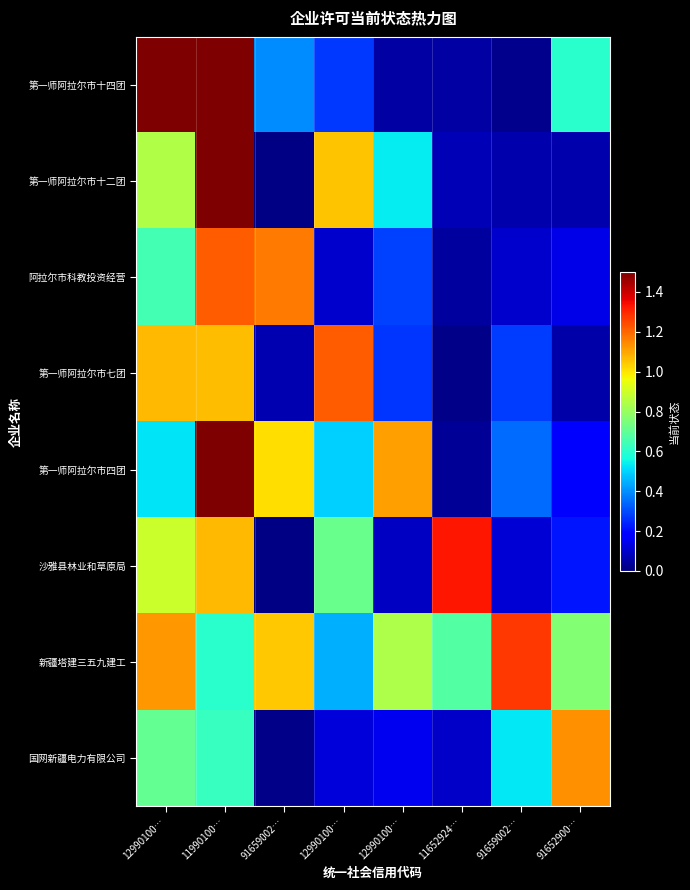

How many data points does each series have?

8